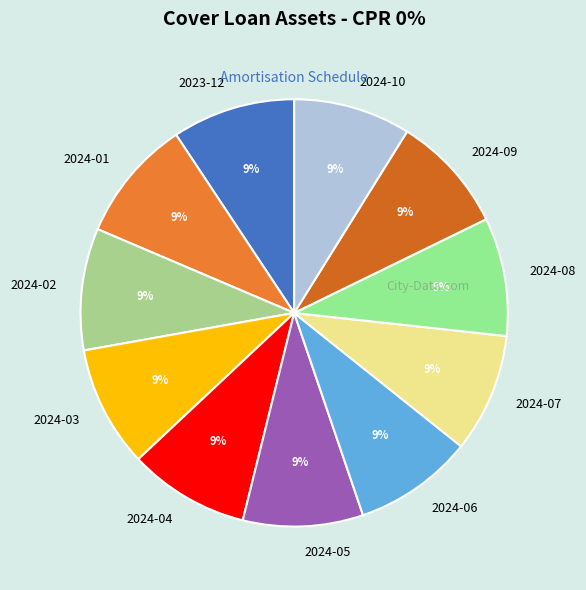

Combined, do 2024-01 and 2024-06 account for over 50%?

No